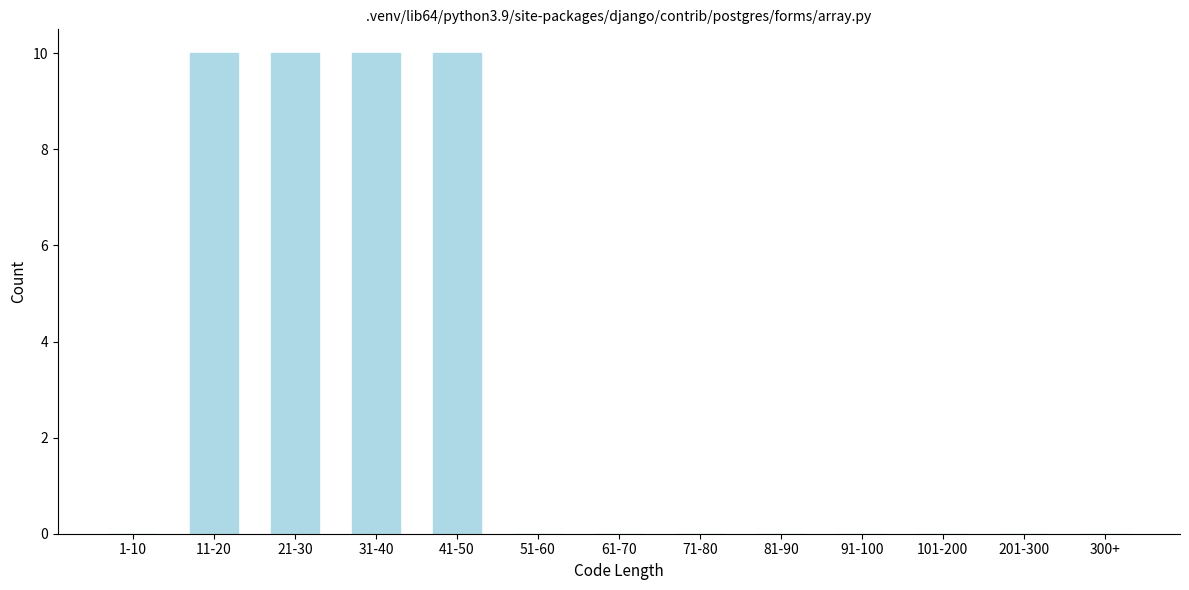

Reading left to right, extract all data points from this chart.

1-10=0	11-20=10	21-30=10	31-40=10	41-50=10	51-60=0	61-70=0	71-80=0	81-90=0	91-100=0	101-200=0	201-300=0	300+=0